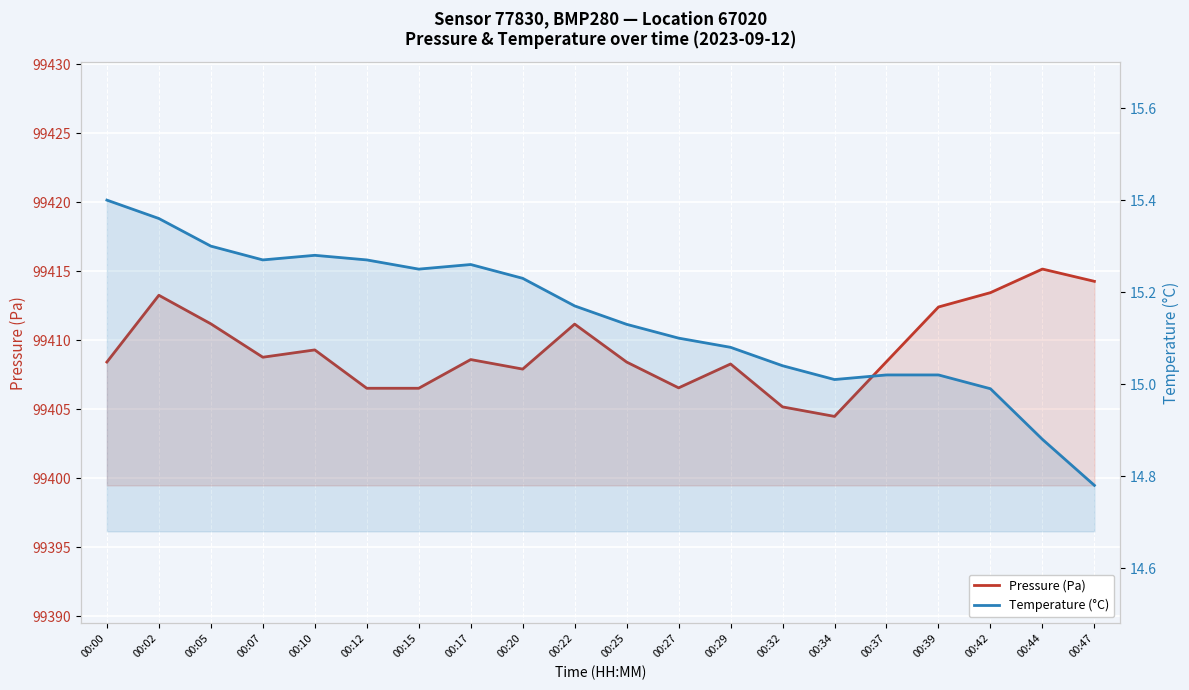

Rank the series at 00:29 from lowest to highest value.

Temperature (°C), Pressure (Pa)